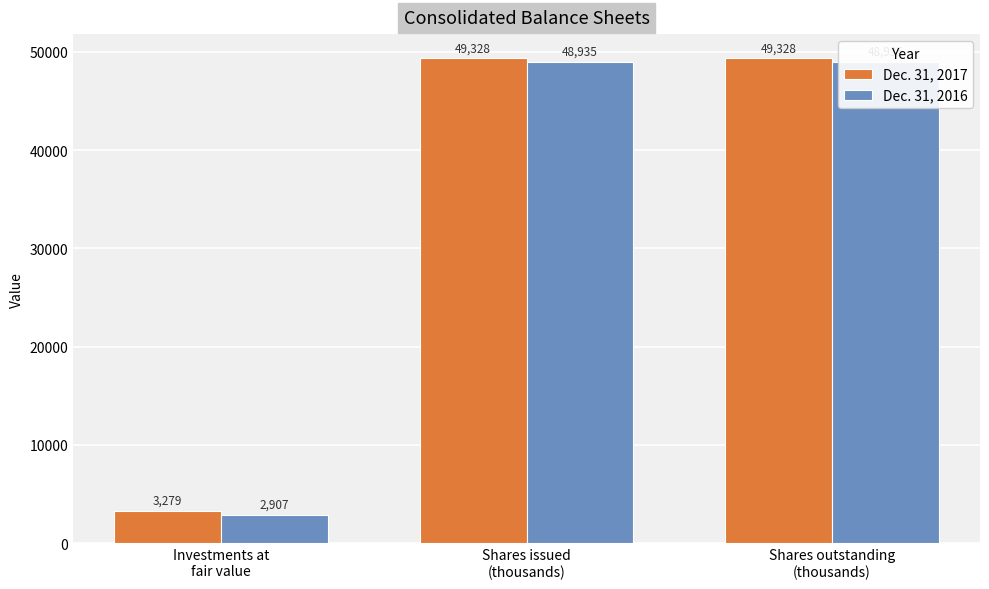

Between Investments at
fair value and Shares issued
(thousands), which series saw the biggest shift?

Dec. 31, 2017